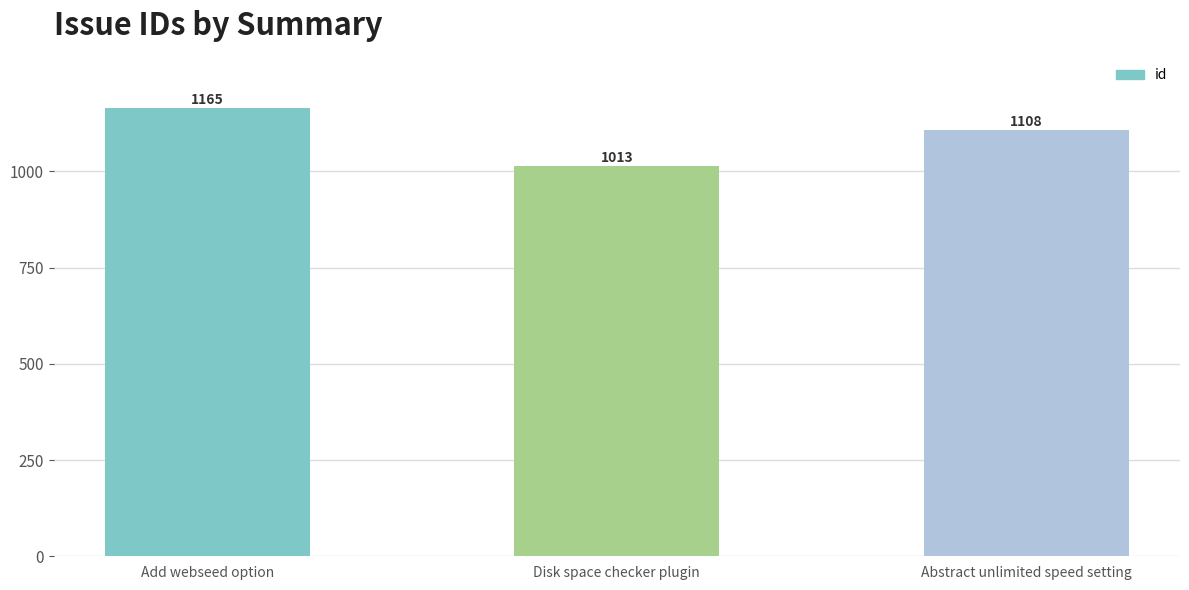

What is the ratio of the value at Abstract unlimited speed setting to the value at Add webseed option?

1.0